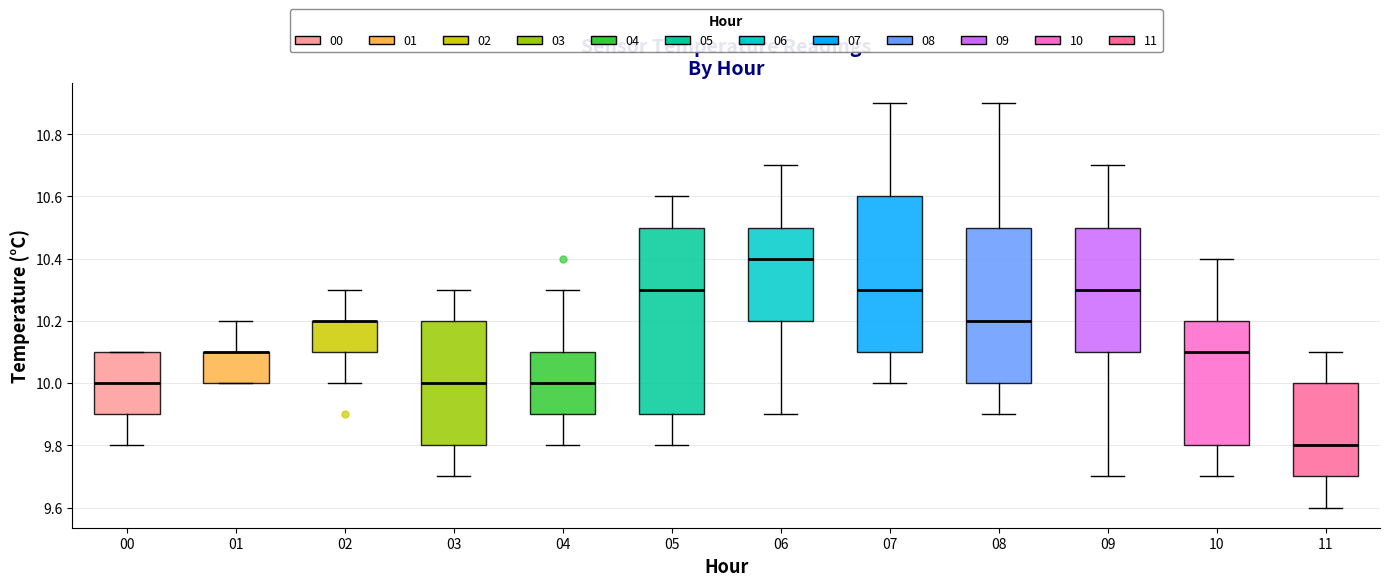

Reading left to right, transcribe this box plot: for each box, give where its median line is, the range the box spans, and where its two whiskers end, as read against the y-axis. The values are not printed on the chart, so give them approximately, as read against the axis.

00: median 10.0, box 9.9 to 10.1, whiskers 9.8 to 10.1
01: median 10.1 (drawn on the box's upper edge), box 10.0 to 10.1, whiskers 10.0 to 10.2
02: median 10.2 (drawn on the box's upper edge), box 10.1 to 10.2, whiskers 10.0 to 10.3
03: median 10.0, box 9.8 to 10.2, whiskers 9.7 to 10.3
04: median 10.0, box 9.9 to 10.1, whiskers 9.8 to 10.3
05: median 10.3, box 9.9 to 10.5, whiskers 9.8 to 10.6
06: median 10.4, box 10.2 to 10.5, whiskers 9.9 to 10.7
07: median 10.3, box 10.1 to 10.6, whiskers 10.0 to 10.9
08: median 10.2, box 10.0 to 10.5, whiskers 9.9 to 10.9
09: median 10.3, box 10.1 to 10.5, whiskers 9.7 to 10.7
10: median 10.1, box 9.8 to 10.2, whiskers 9.7 to 10.4
11: median 9.8, box 9.7 to 10.0, whiskers 9.6 to 10.1